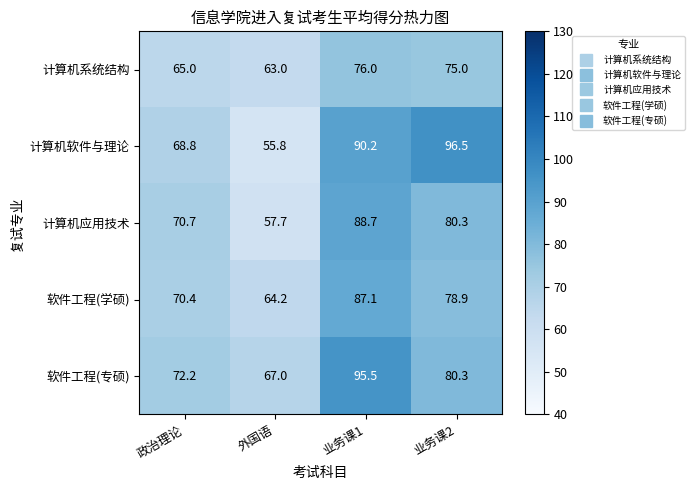

Between 政治理论 and 业务课2, which series saw the biggest shift?

计算机软件与理论